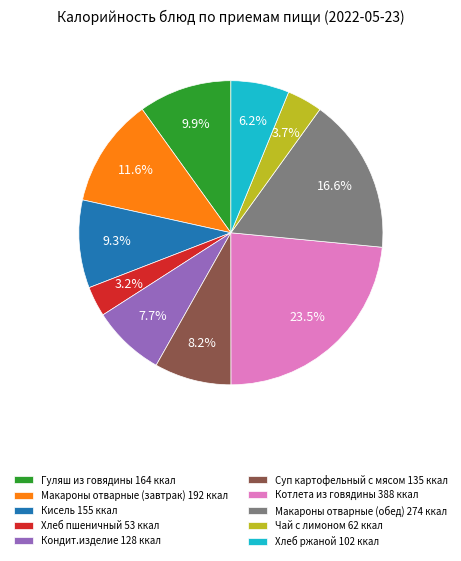

Does any single category account for the majority?

No